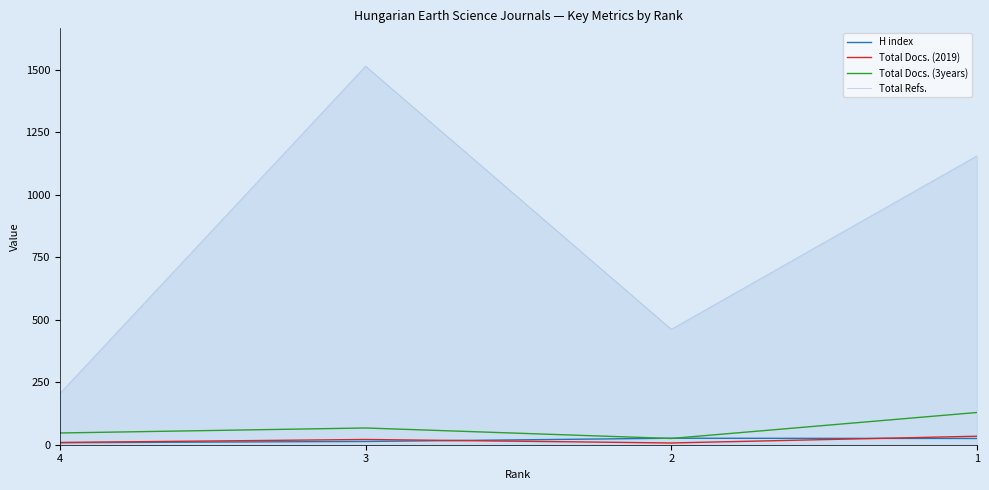

At which category does Total Docs. (2019) reach its first local valley?

2